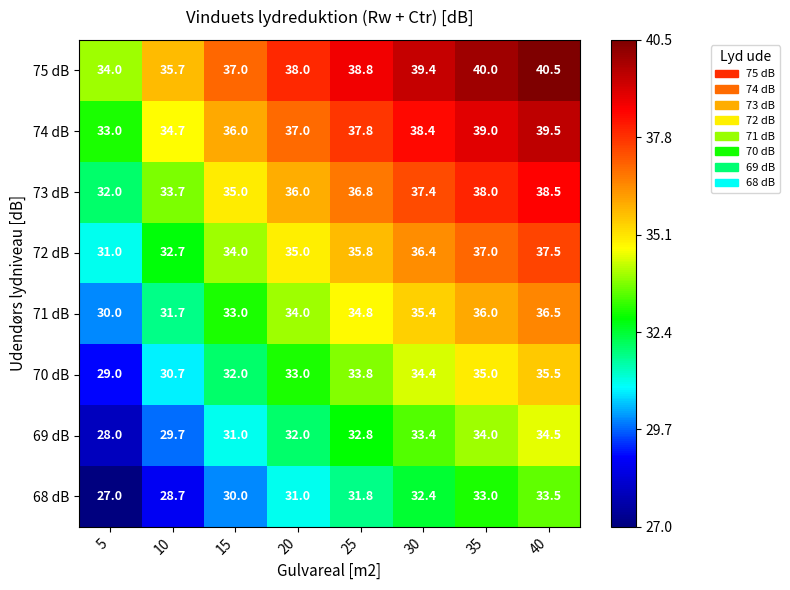

What is the spread (max minus min) of values at 5?

7.0